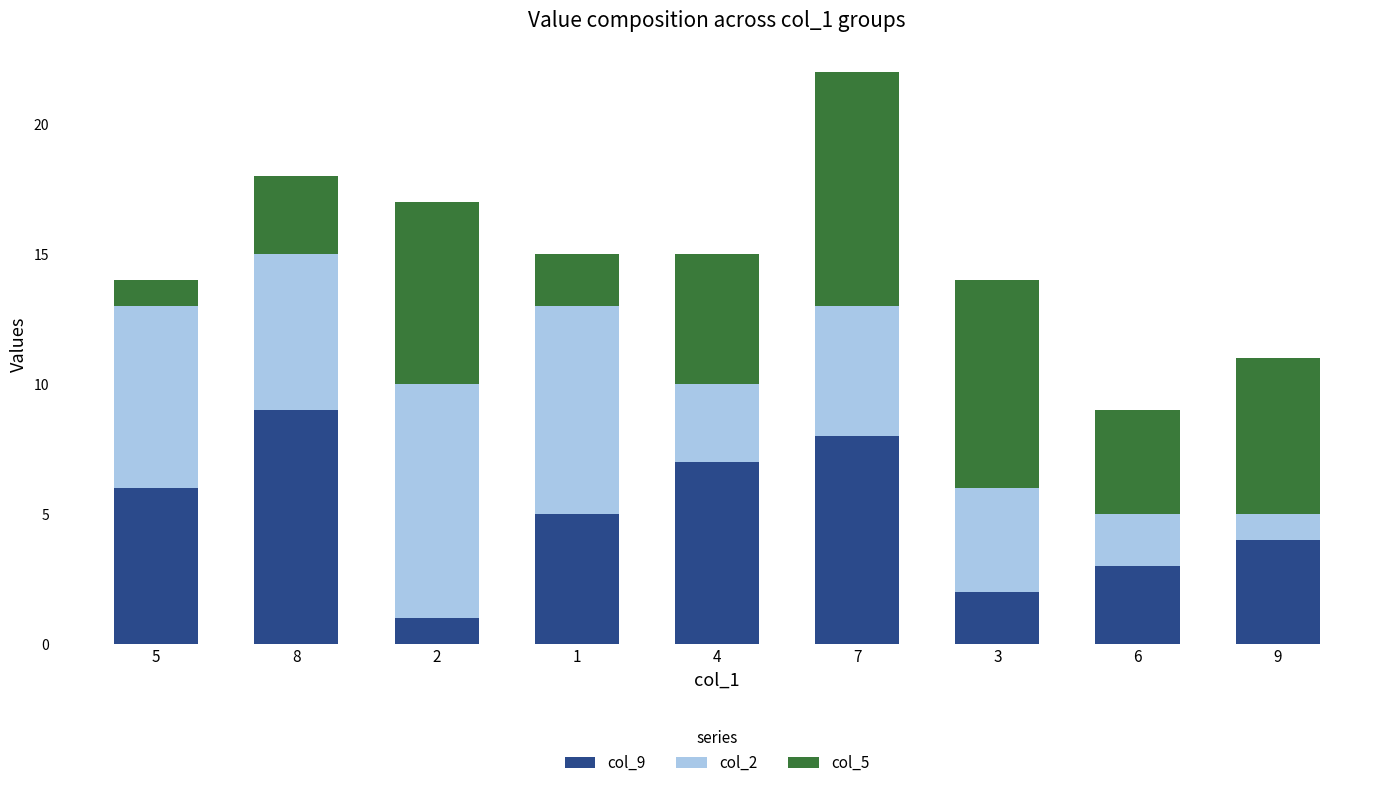

At which category is the sum across all series the highest?

7